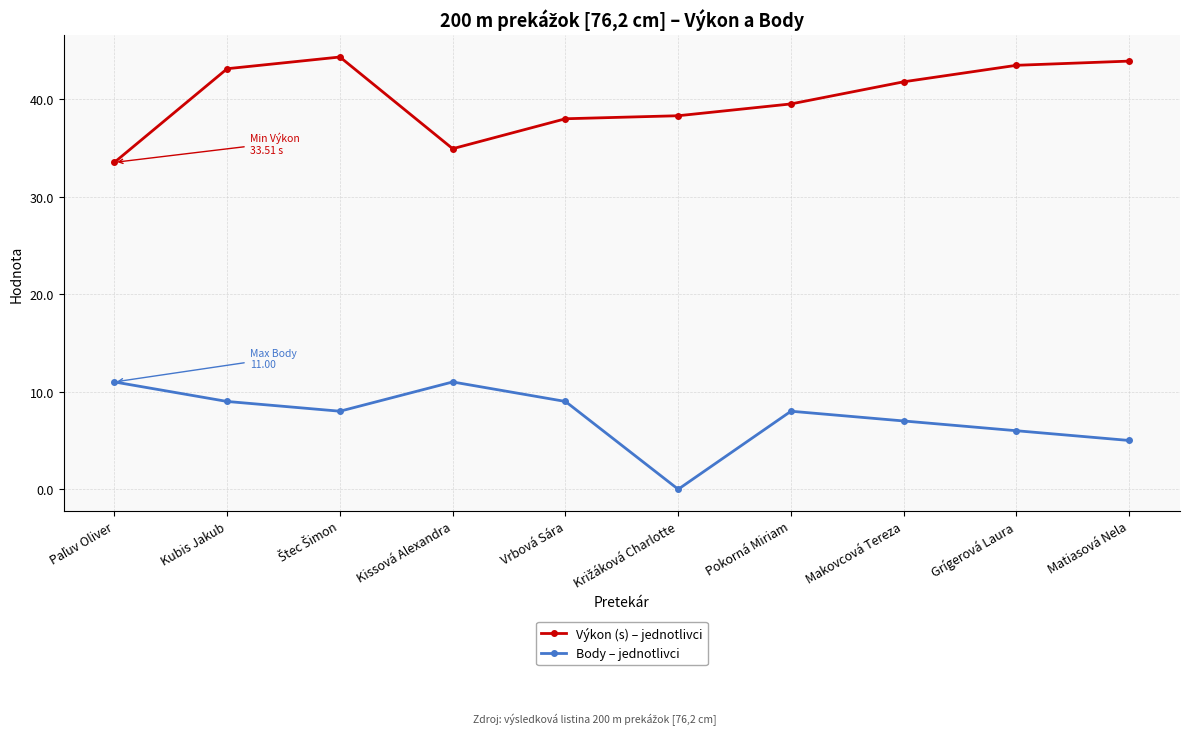

What value does the Body – jednotlivci series have at Makovcová Tereza?

7.0